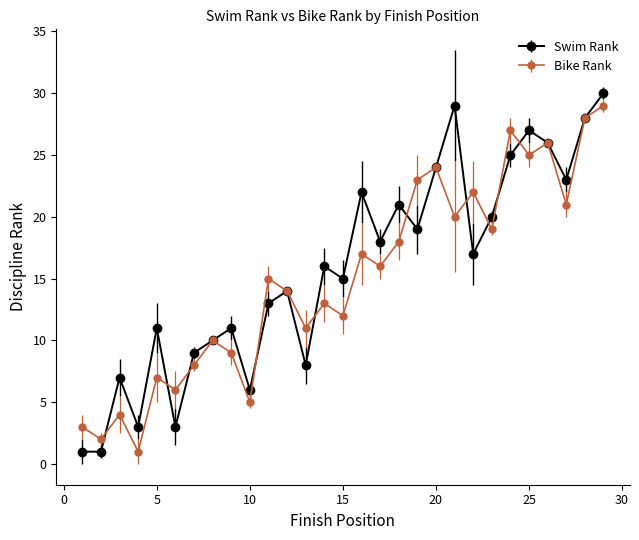

How many interior local valleys does the Bike Rank series have?

11